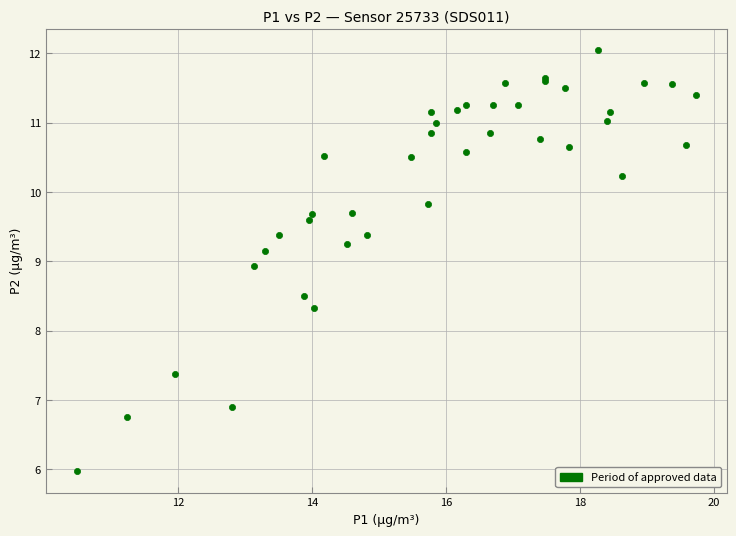

What Y value in the scatter plot is closest to 9?

8.9